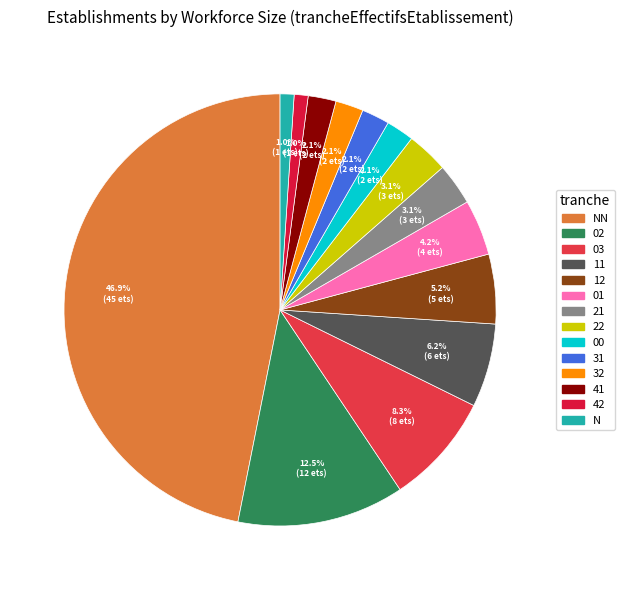

How many segments does this pie chart have?

14